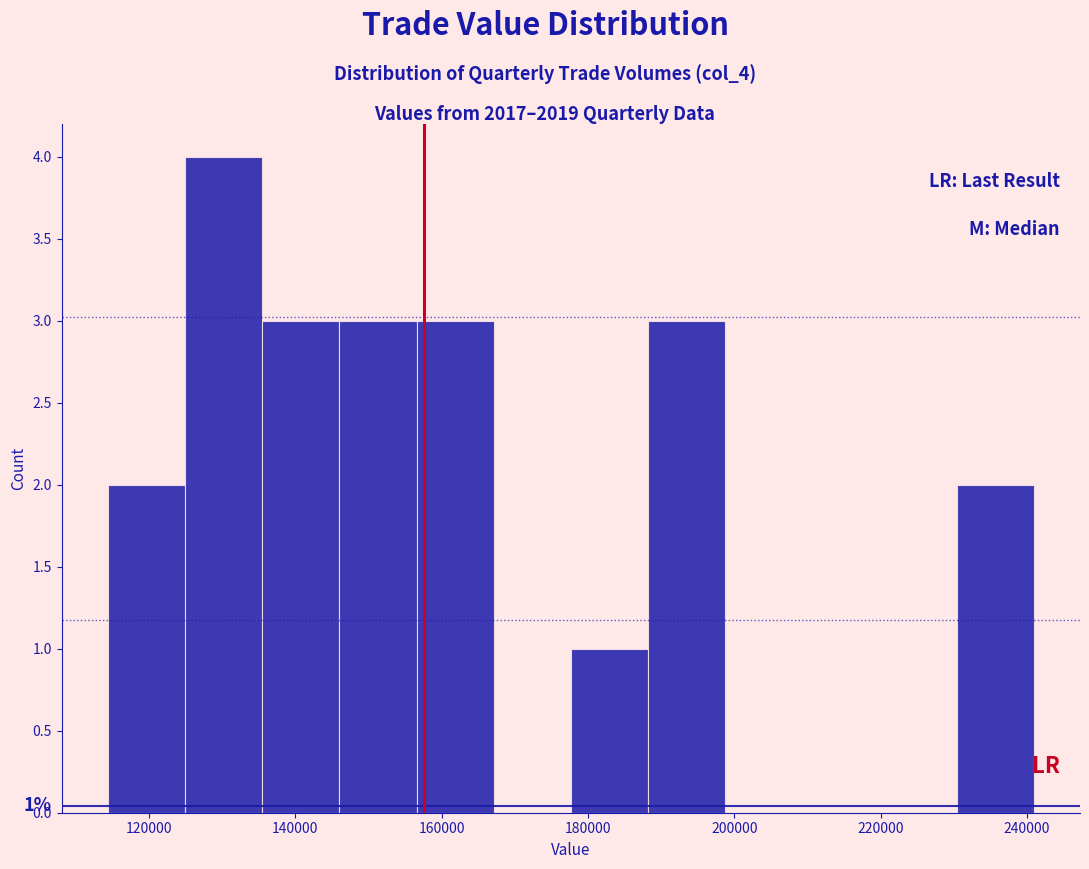

Over which range of the x-axis is the bar tallest?

124000 to 136000